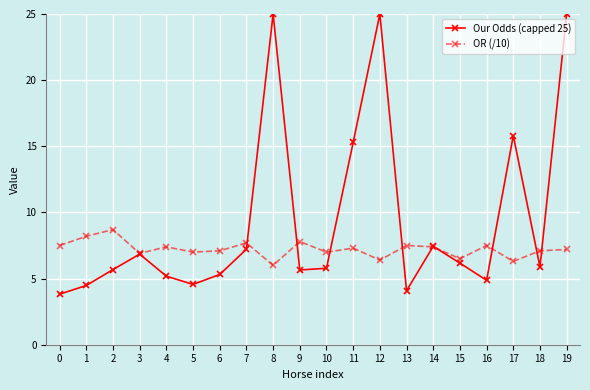

Which series changed the most between 17 and 19?

Our Odds (capped 25)